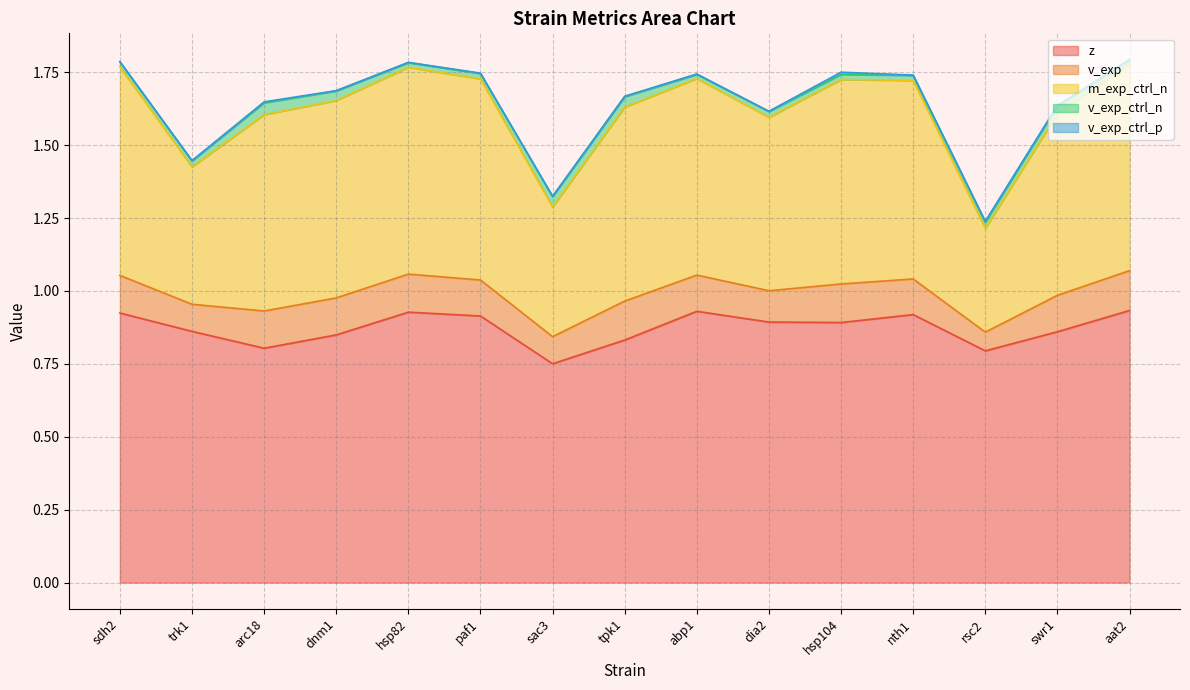

True or false: v_exp and v_exp_ctrl_p intersect in this chart.

False